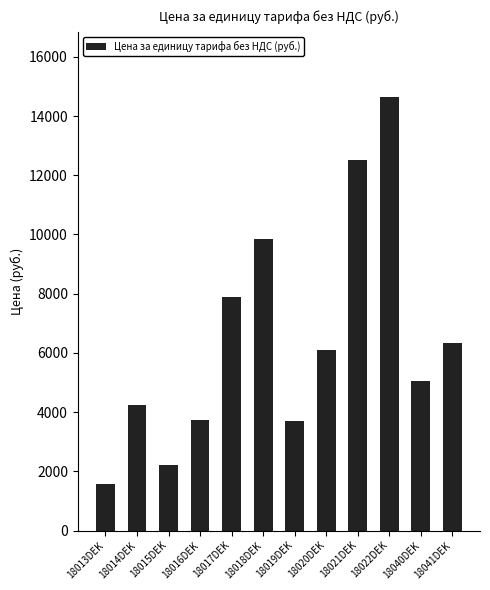

What is the difference between the values at 18015DEK and 18021DEK?

10295